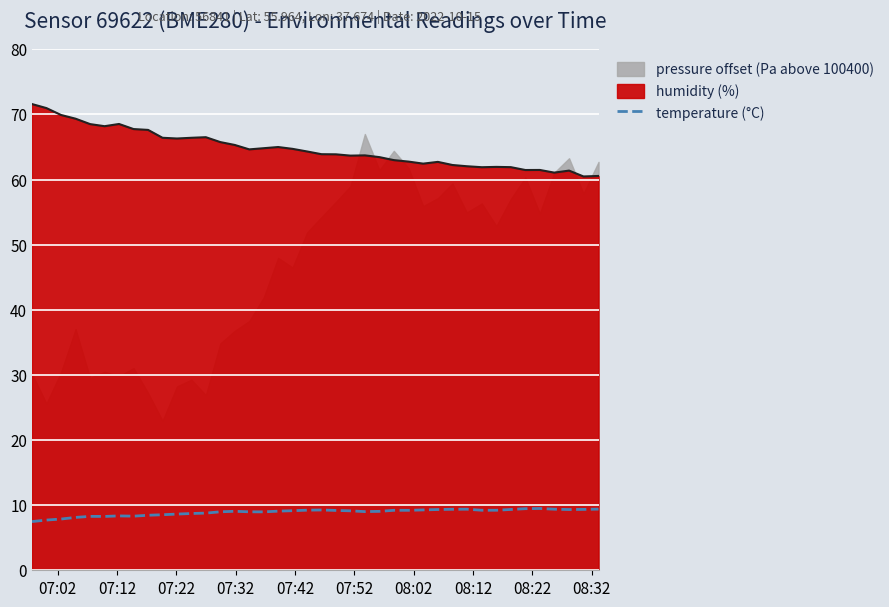

True or false: humidity (%) and temperature (°C) intersect in this chart.

False